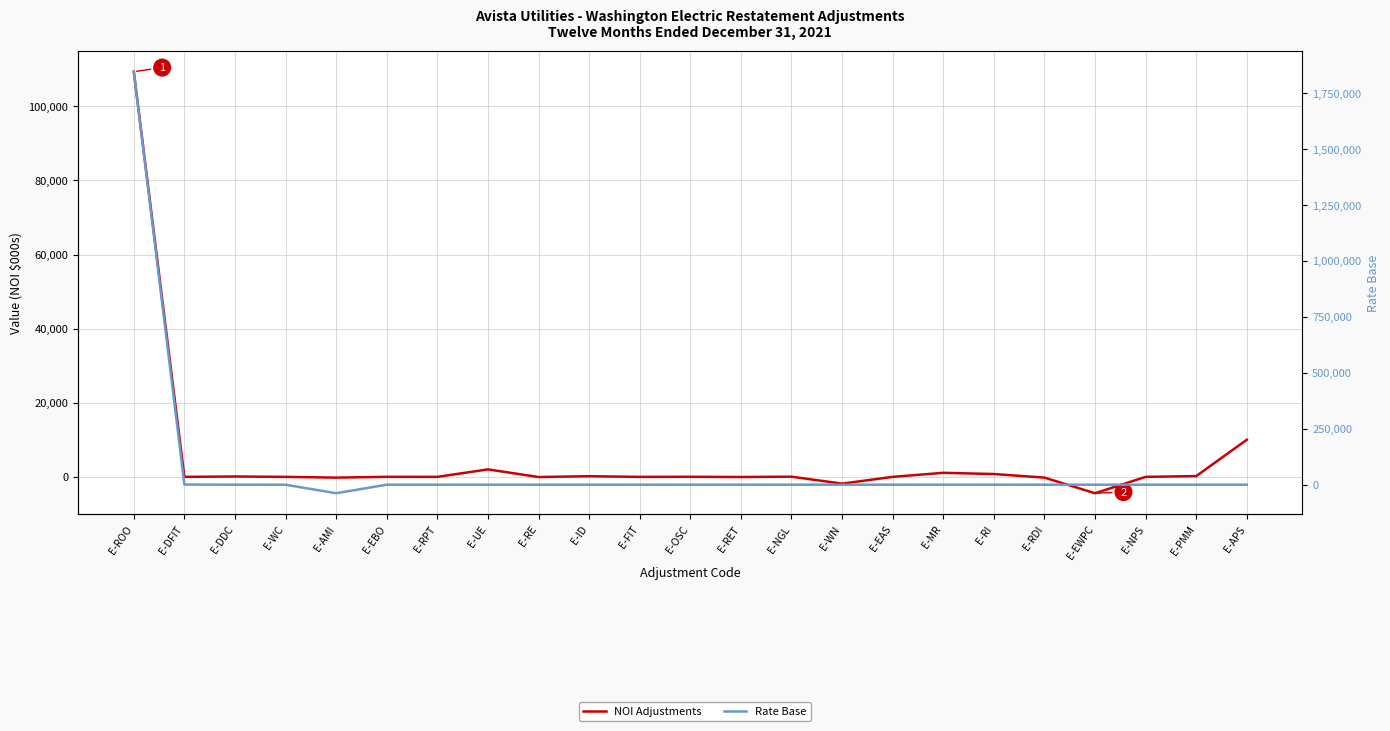

How many values in Rate Base are below zero?

2